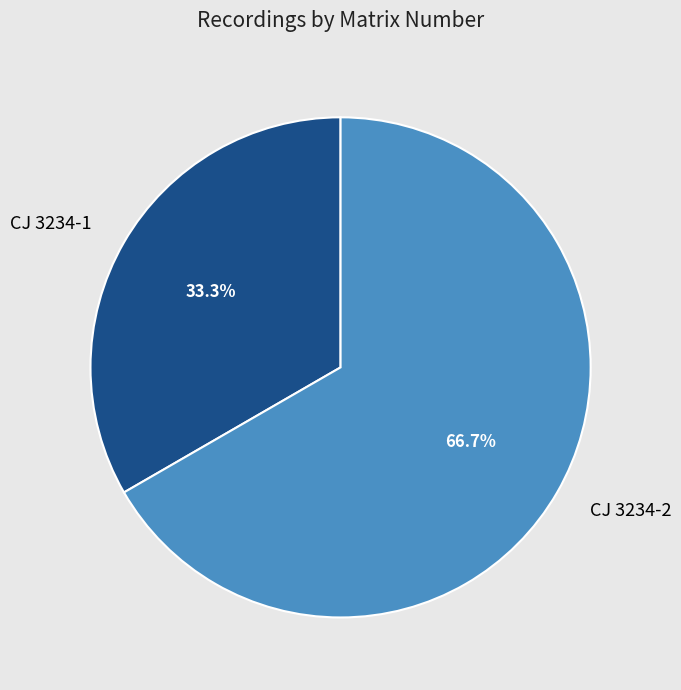

Which has a higher value, CJ 3234-1 or CJ 3234-2?

CJ 3234-2